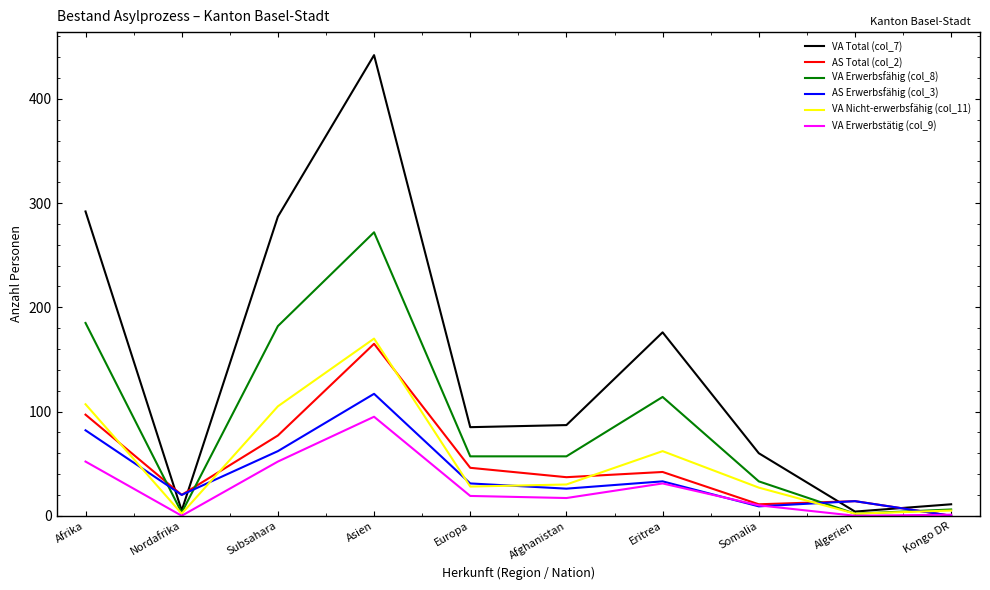

List the series in order of their peak value, lowest first.

VA Erwerbstätig (col_9), AS Erwerbsfähig (col_3), AS Total (col_2), VA Nicht-erwerbsfähig (col_11), VA Erwerbsfähig (col_8), VA Total (col_7)